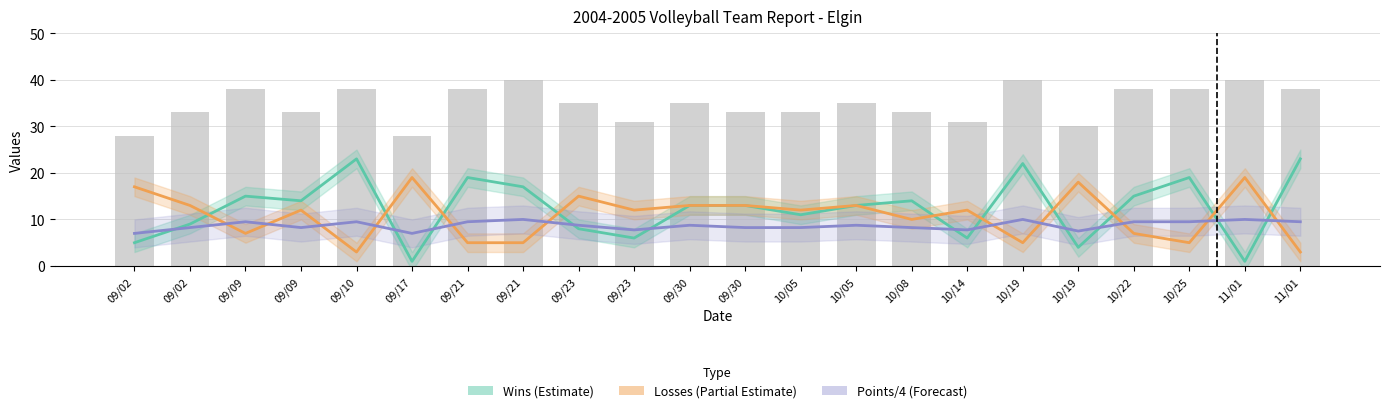

Is the value of Points/4 (Forecast) at 09/23 greater than the value of Wins (Estimate) at 09/21?

No